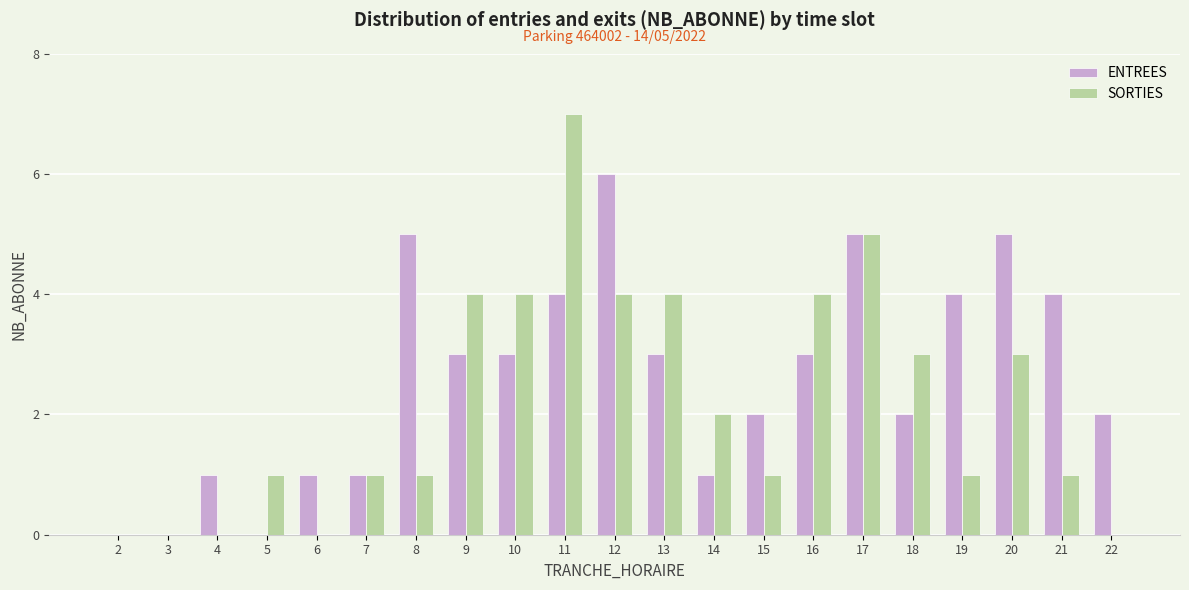

Which series has the largest range (max minus min)?

SORTIES